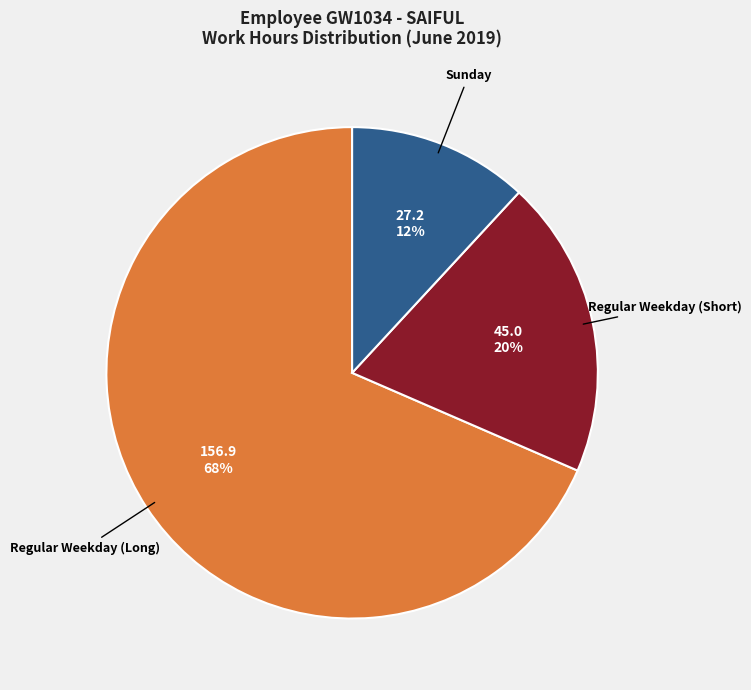

Does any single category account for the majority?

Yes